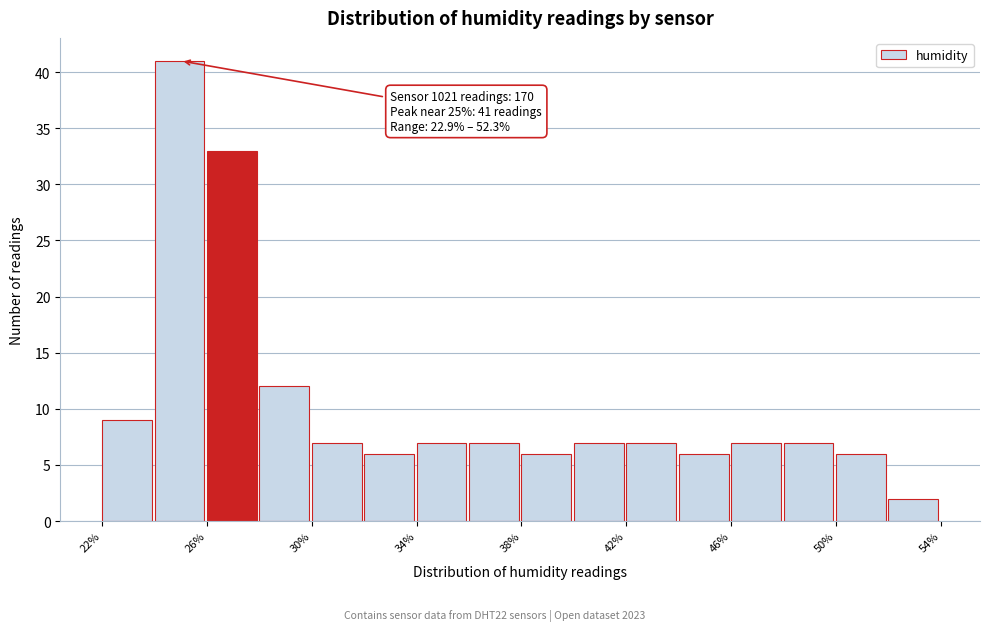

Which range on the x-axis has the tallest bar?

24 to 26